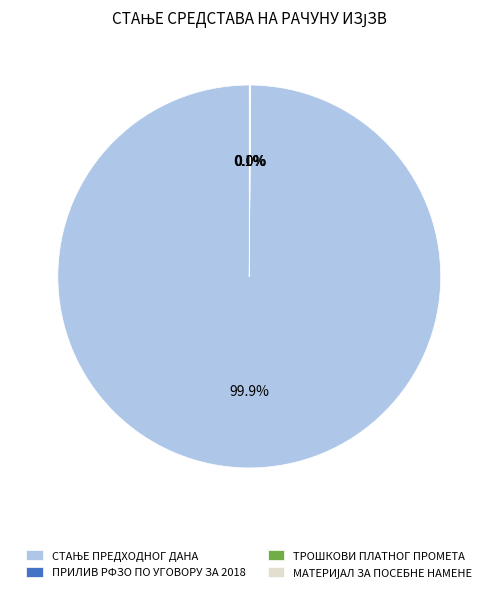

Is there a majority slice in this chart?

Yes